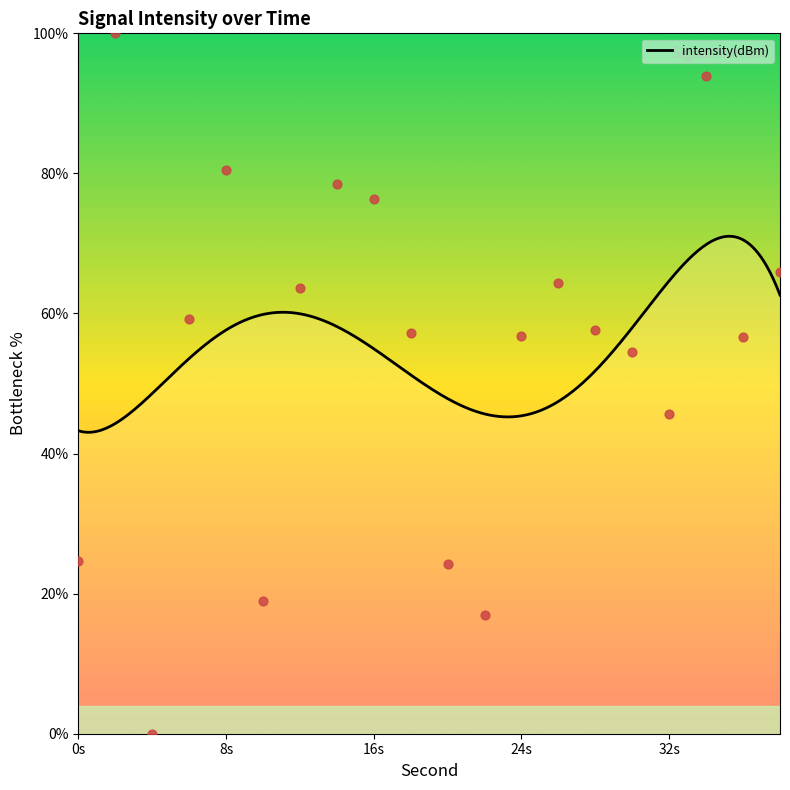

Between 36 and 26, which is larger?

26